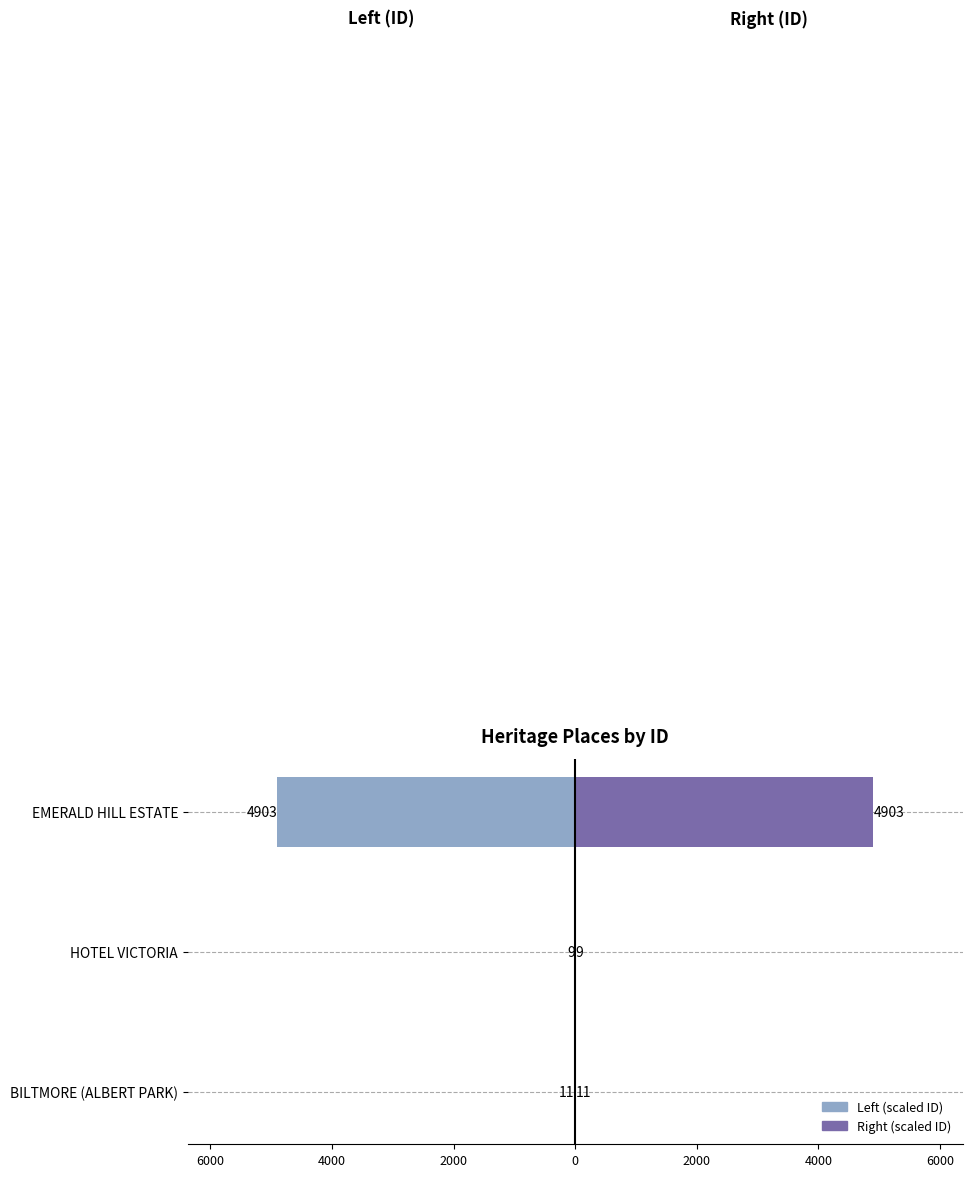

How many bars are there in each group?

2